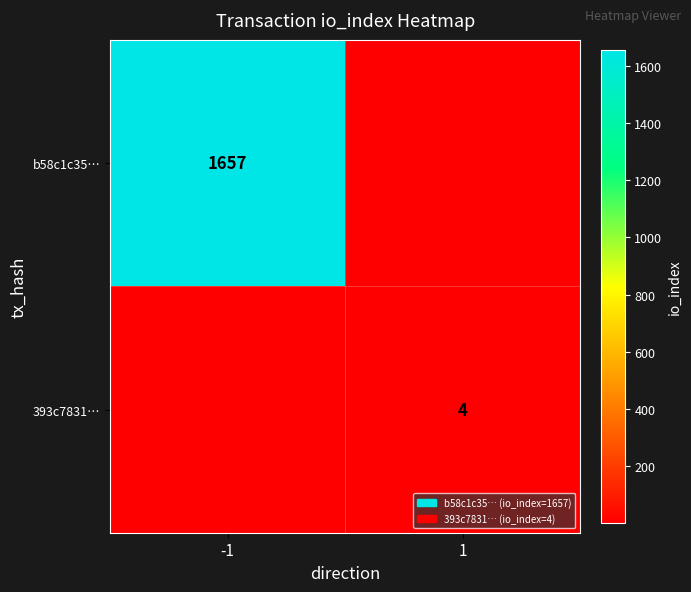

The value of 393c7831… at 1 is 2. True or false?

False